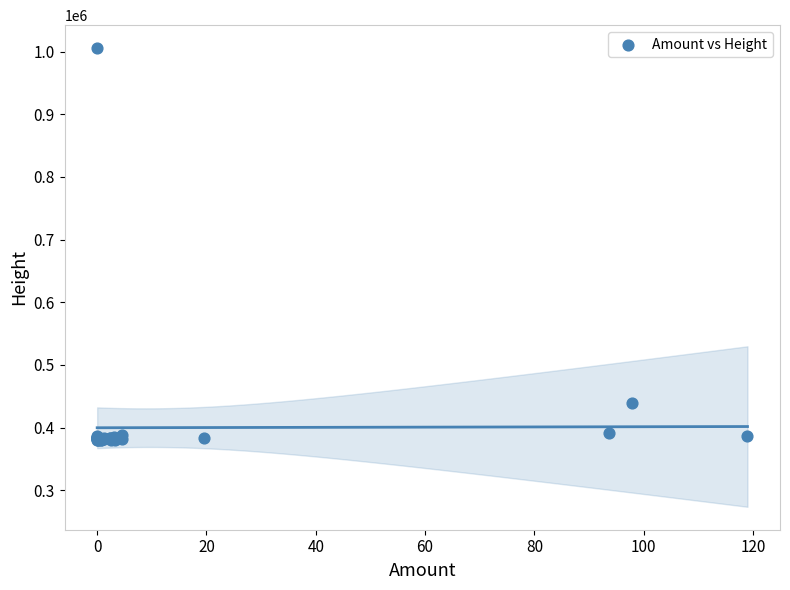

What Y value in the scatter plot is closest to 692788?

439446